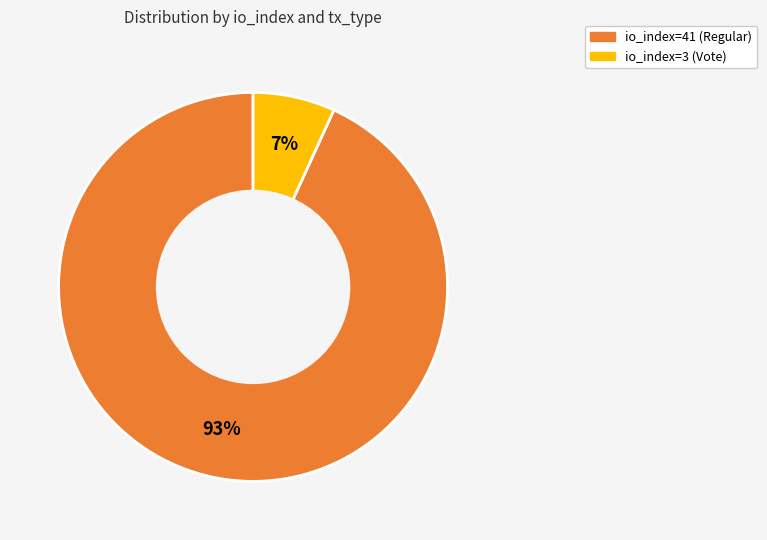

Is it true that io_index=3 (Vote) is 1% of the pie?

False